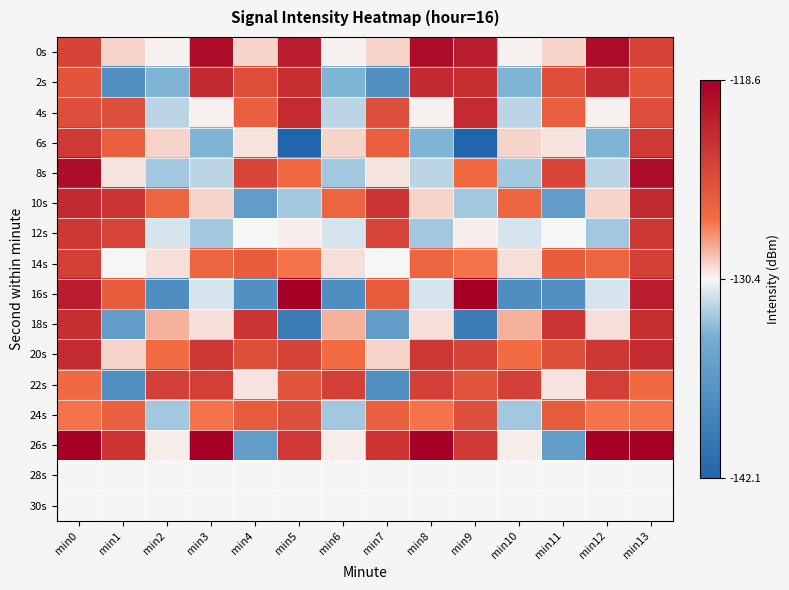

How many data points does each series have?

14